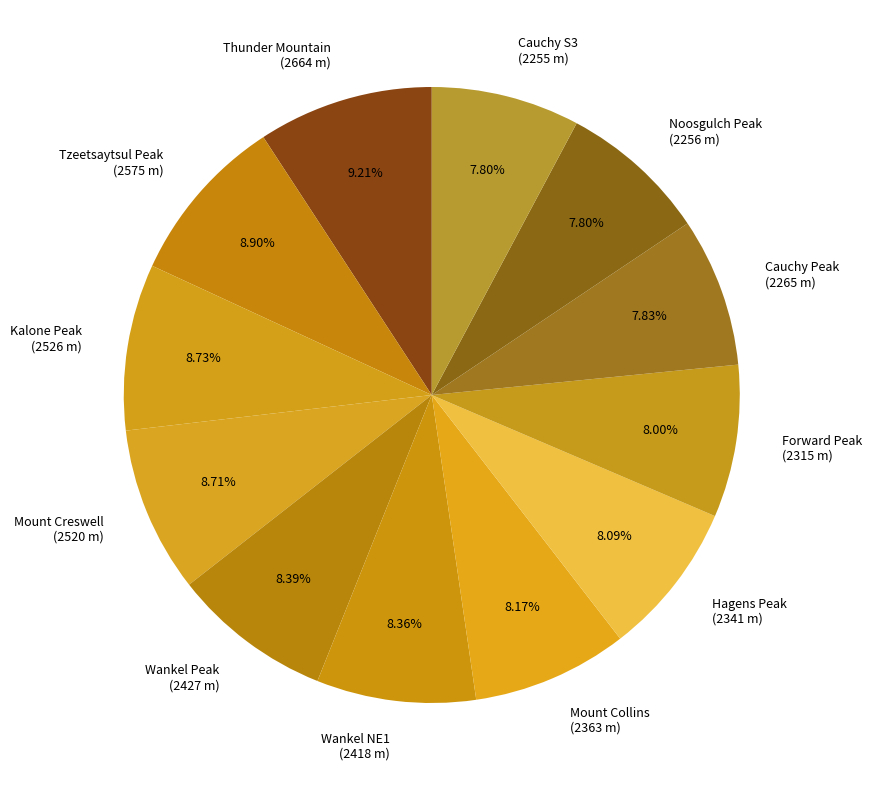

How many segments does this pie chart have?

12